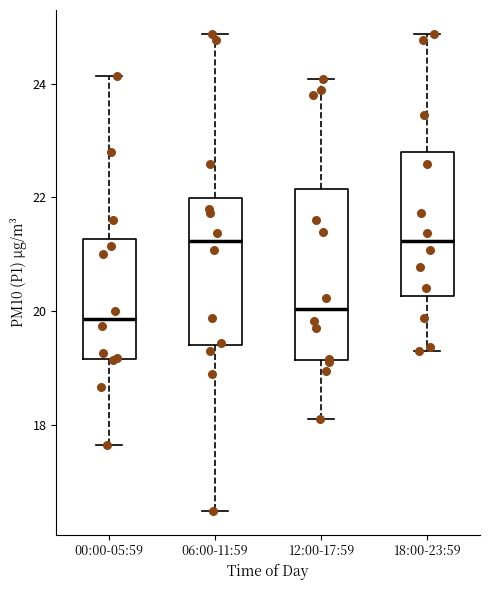

Where is the upper edge of the box for 06:00-11:59 on the y-axis? The values are not printed on the chart, so give them approximately, as read against the axis.

22.0